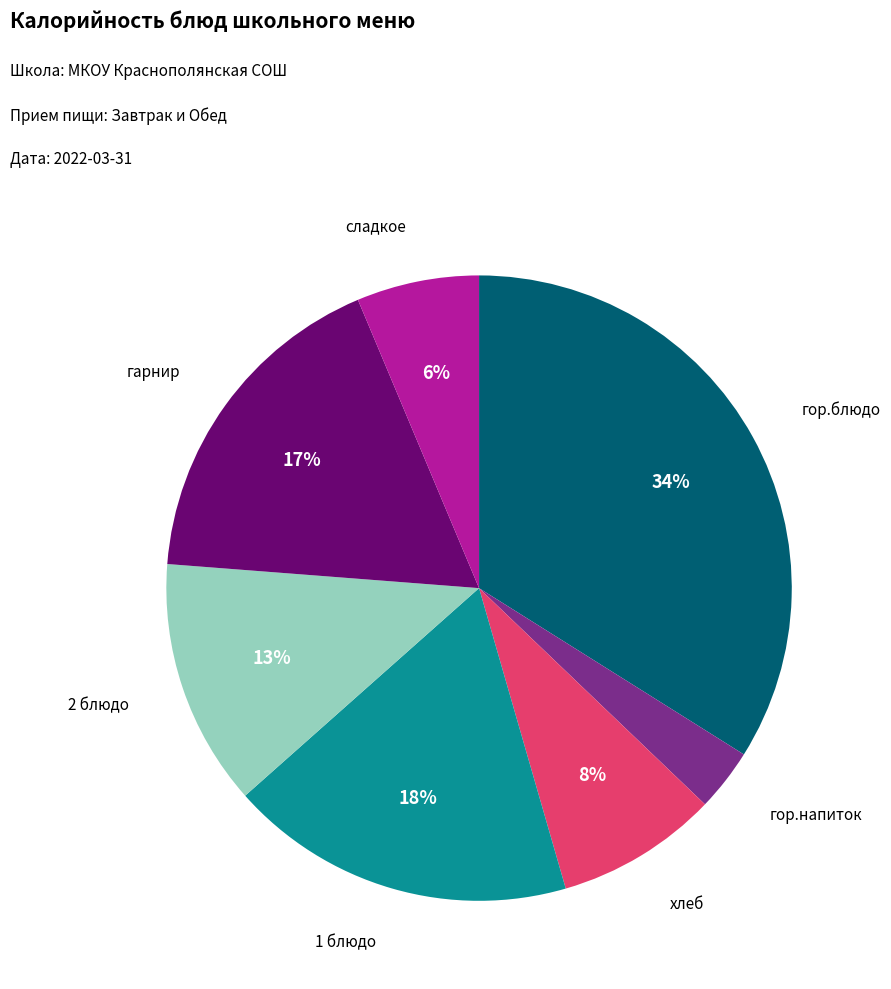

Does any single category account for the majority?

No